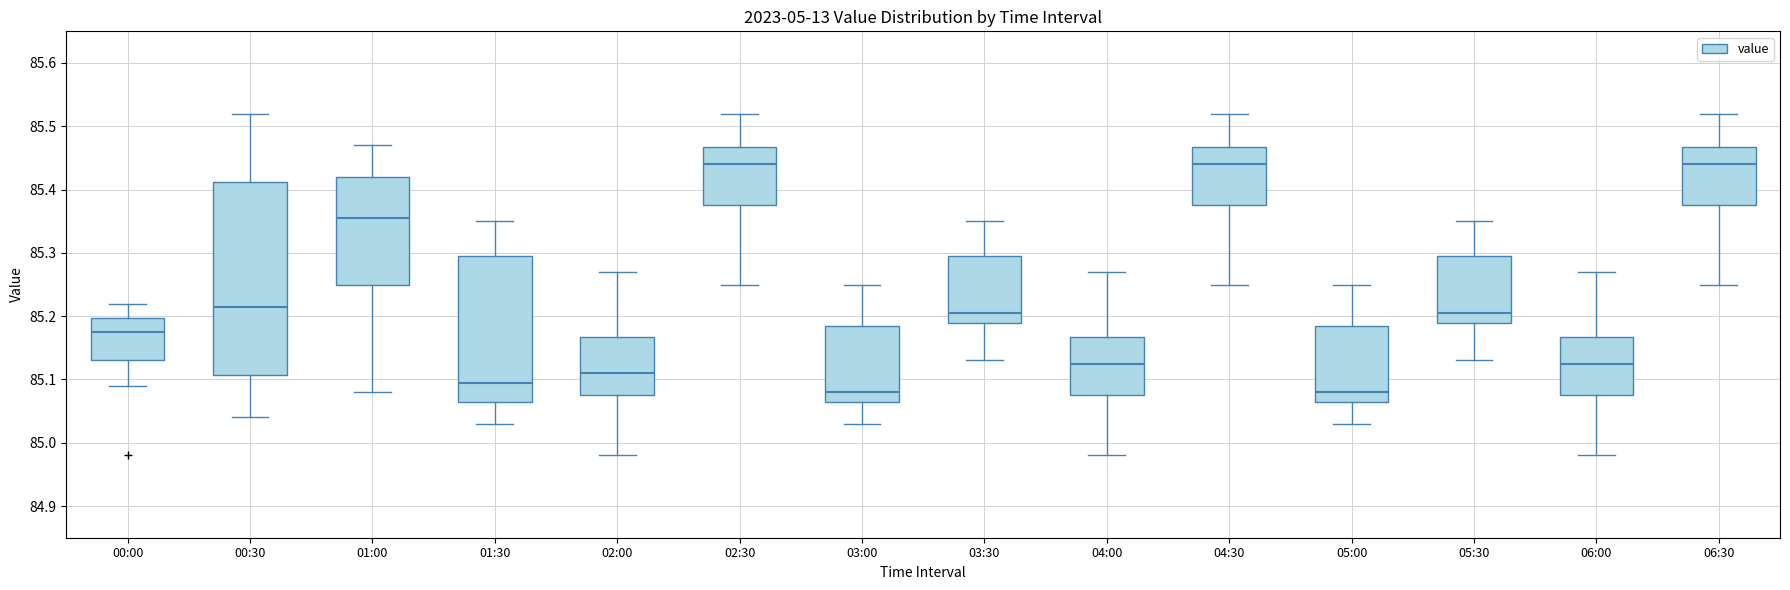

Which box is the tallest, from its lower edge to its upper edge?

00:30